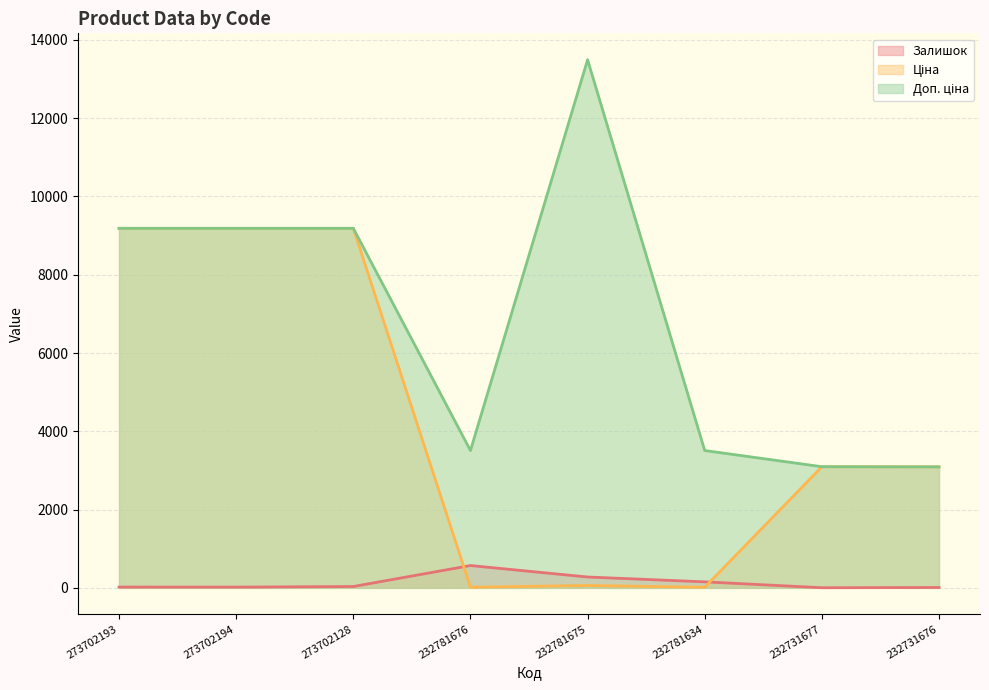

How many values in the Ціна series are below 3094?

4